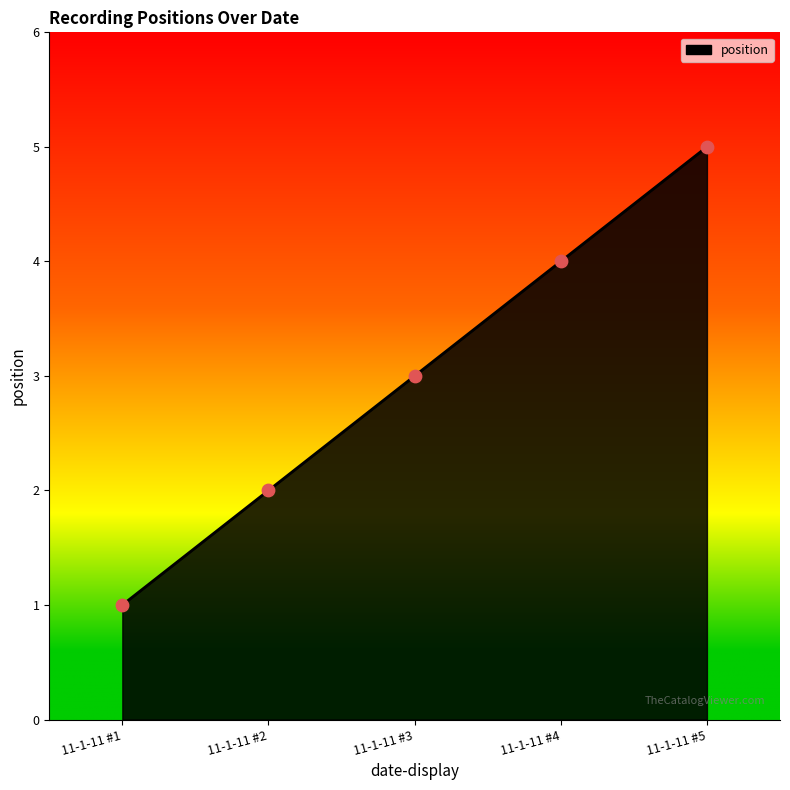

What is the change in value from 11-1-11 #4 to 11-1-11 #5?

+1